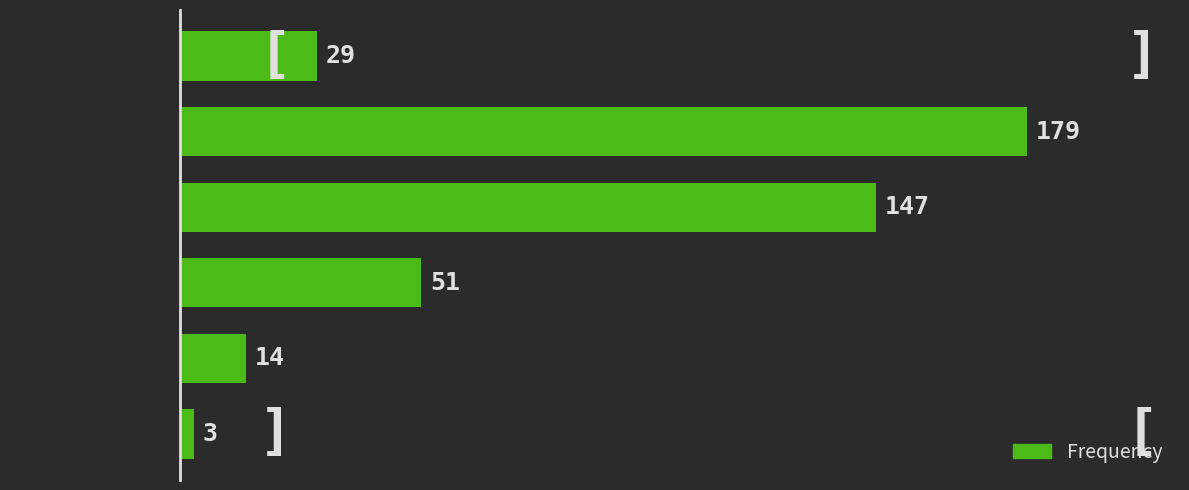

Reading bottom to top, transcribe all the data shown in this chart.

[5.0,  6.0)=3	[4.0,  5.0)=14	[3.0,  4.0)=51	[2.0,  3.0)=147	[1.0,  2.0)=179	[0.0,  1.0)=29